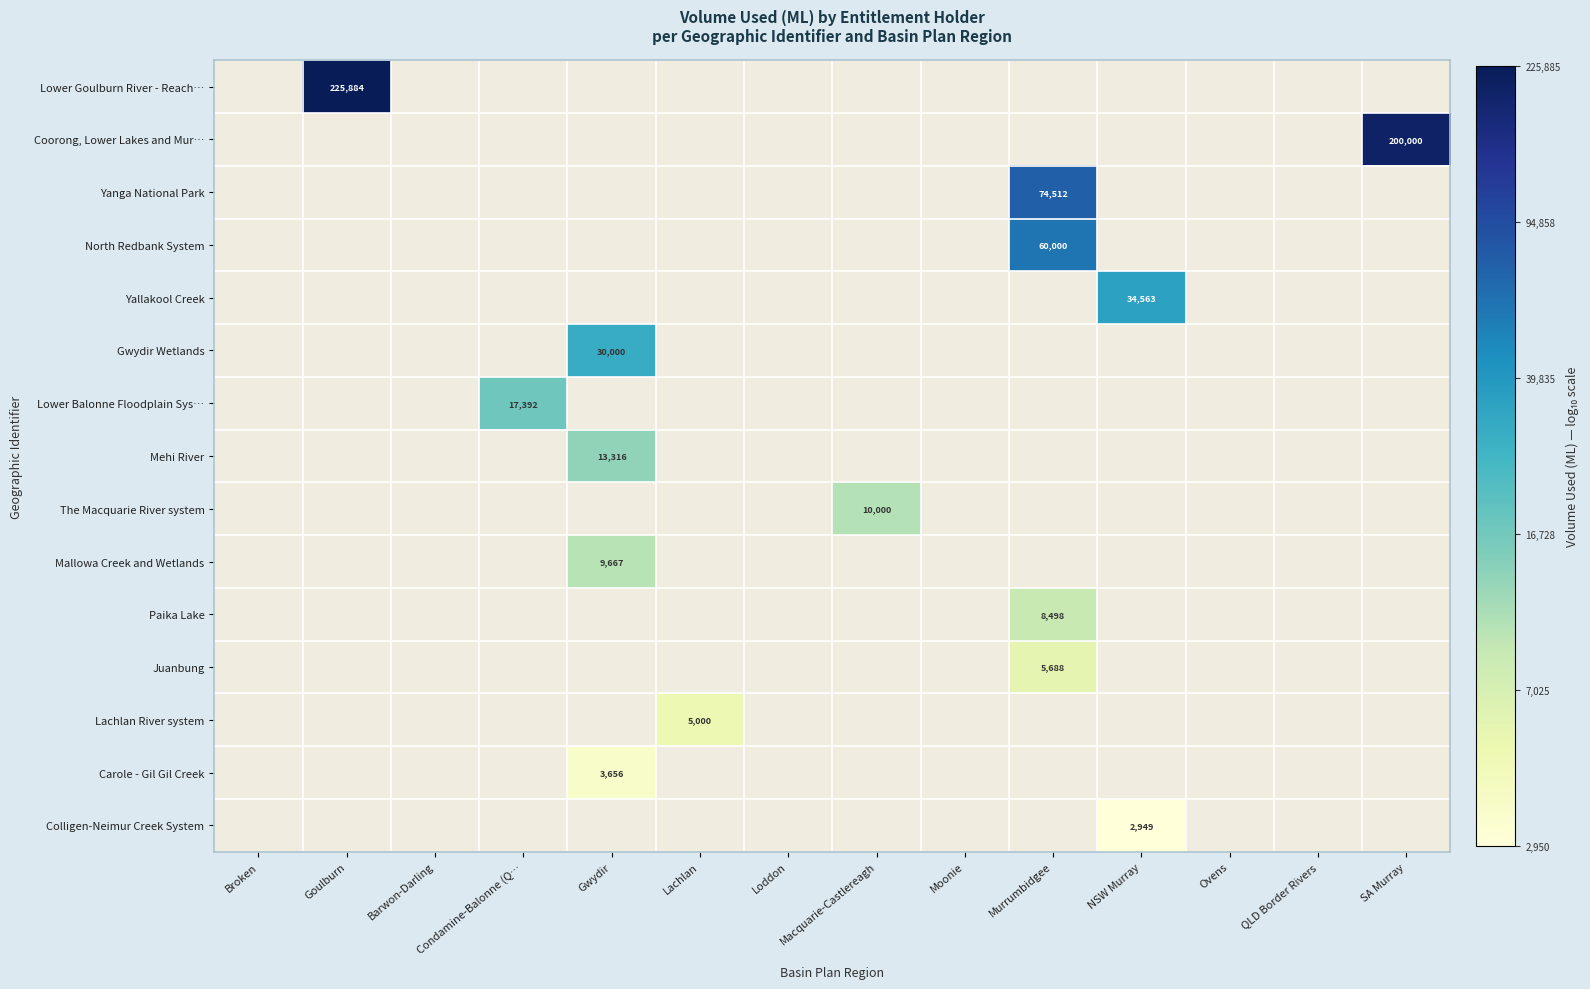

Which label corresponds to the largest value in the chart?

Goulburn